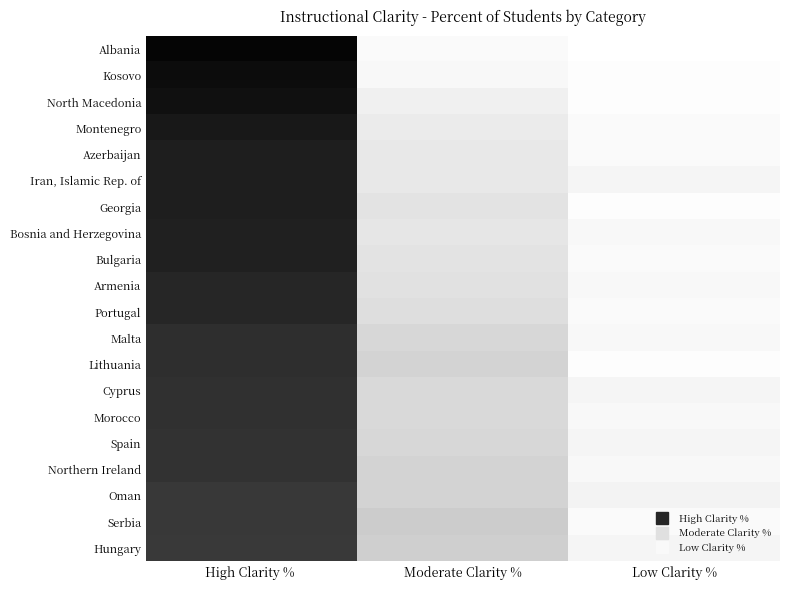

What is the total value across all series at Moderate Clarity %?

246